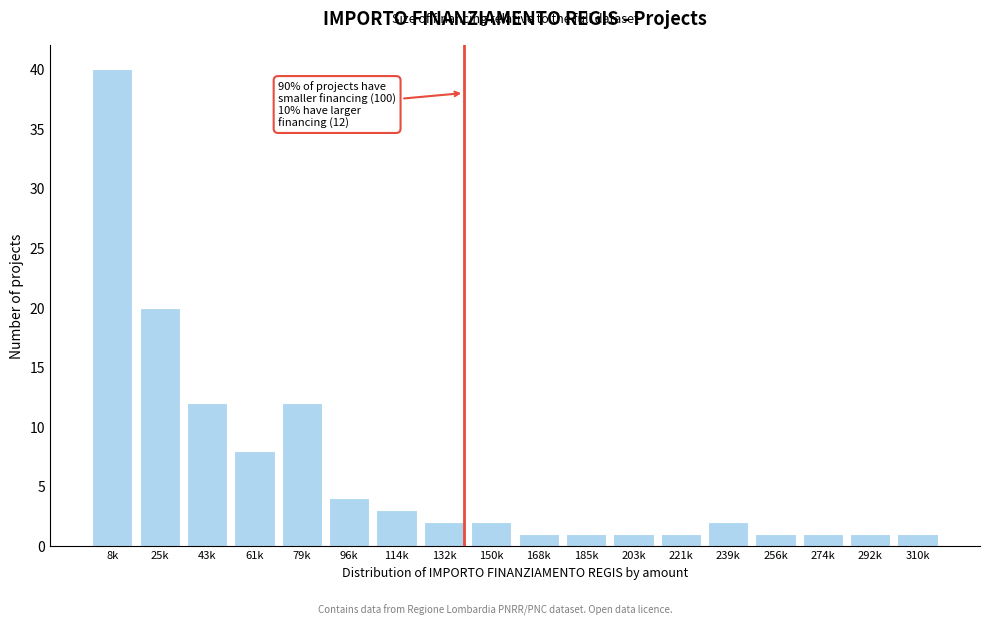

Reading right to left, extract all data points from this chart.

1	1	1	1	2	1	1	1	1	2	2	3	4	12	8	12	20	40